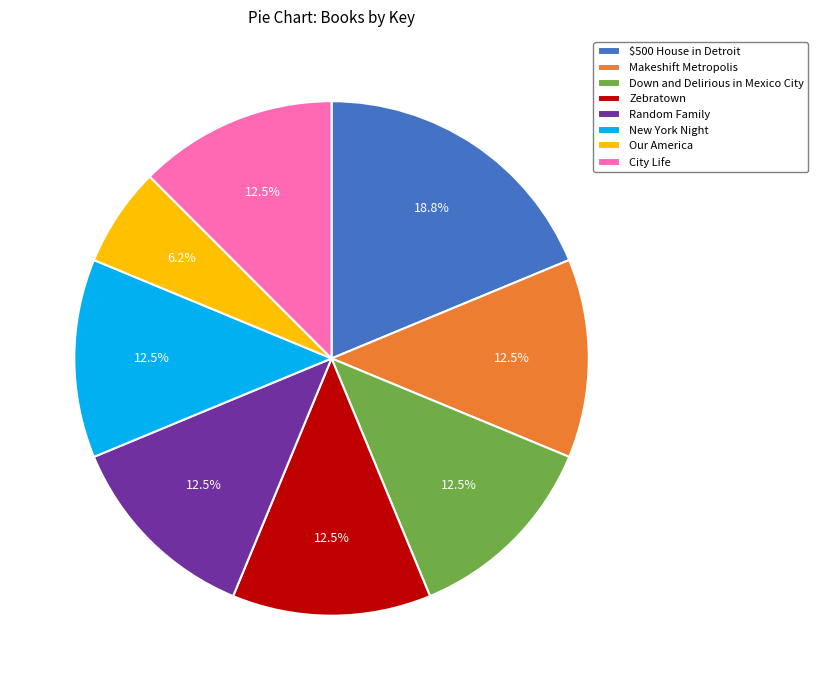

Which category has the smallest portion of the pie?

Our America